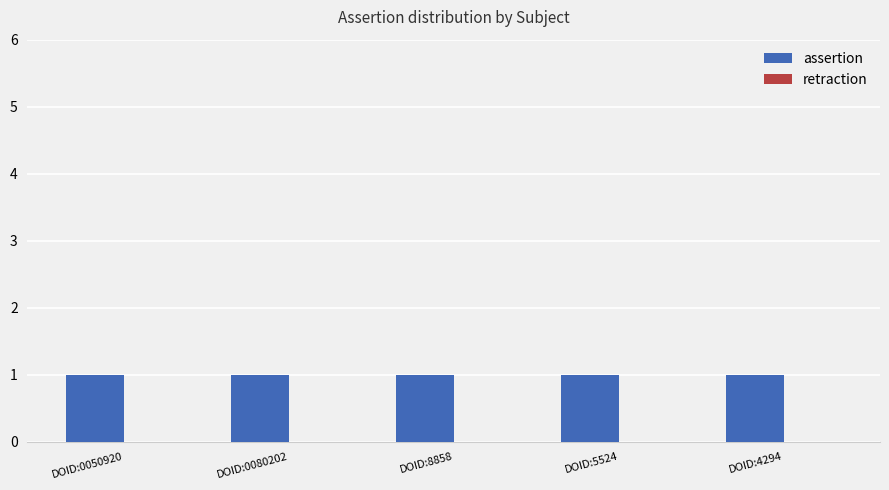

The value of assertion at DOID:0080202 is 1. True or false?

False